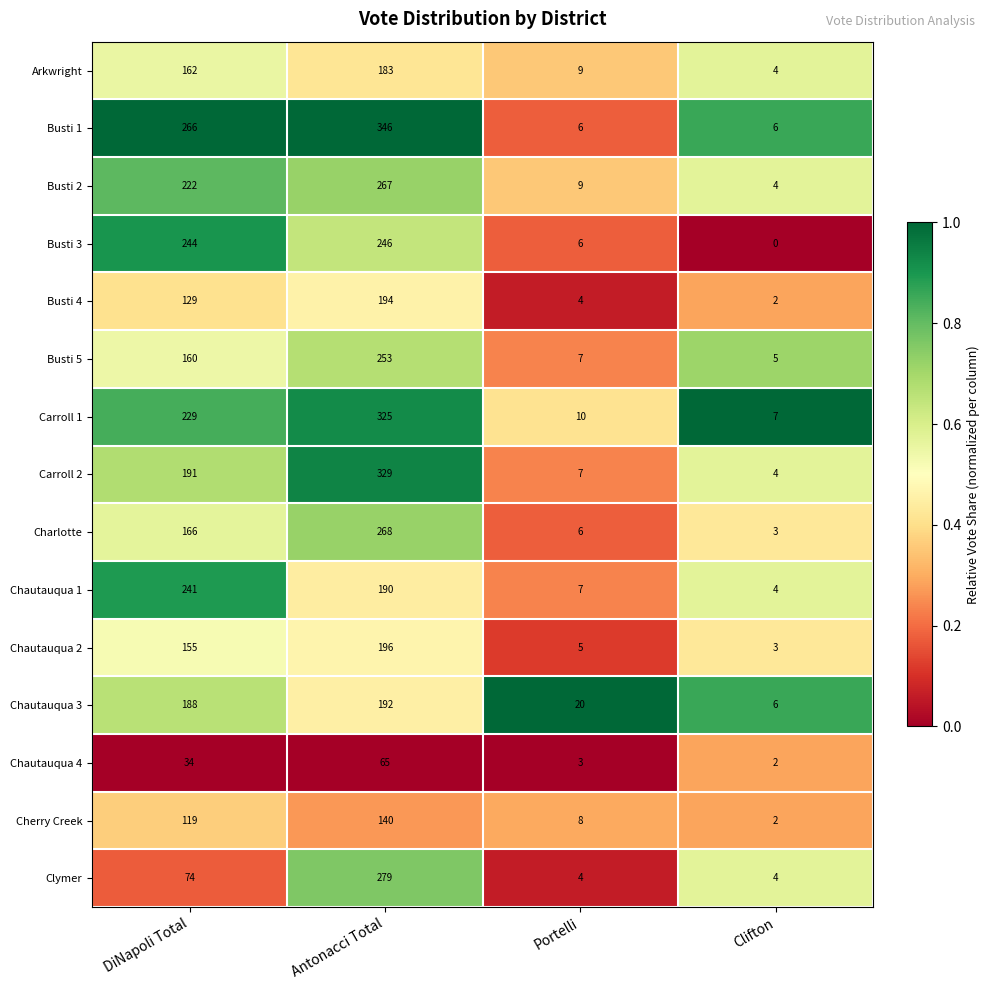

List the series in order of their peak value, highest first.

Busti 1, Carroll 2, Carroll 1, Clymer, Charlotte, Busti 2, Busti 5, Busti 3, Chautauqua 1, Chautauqua 2, Busti 4, Chautauqua 3, Arkwright, Cherry Creek, Chautauqua 4